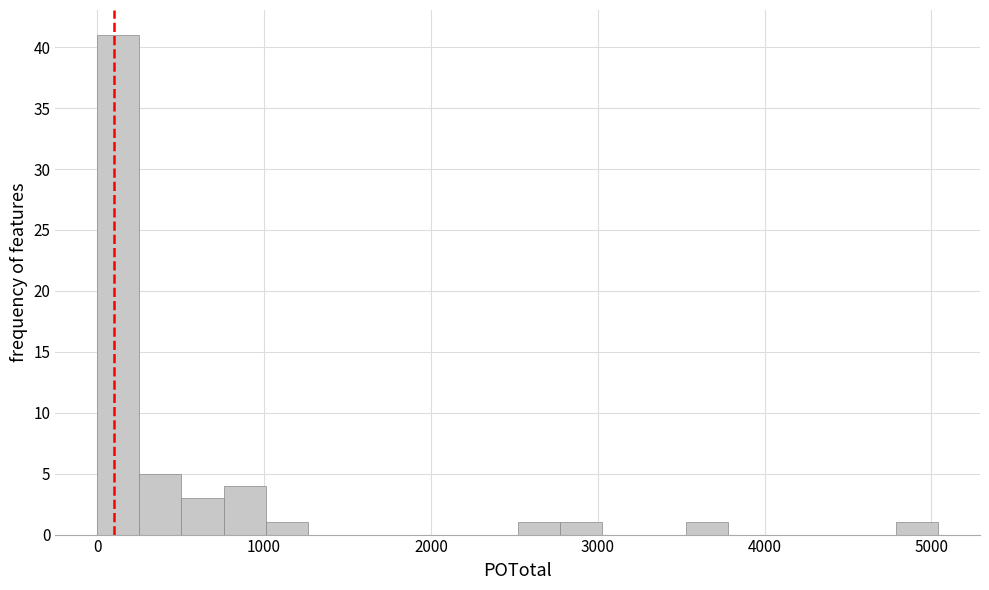

Around what value on the x-axis is the tallest bar? Give the approximate position of its centre, as read against the axis.

100